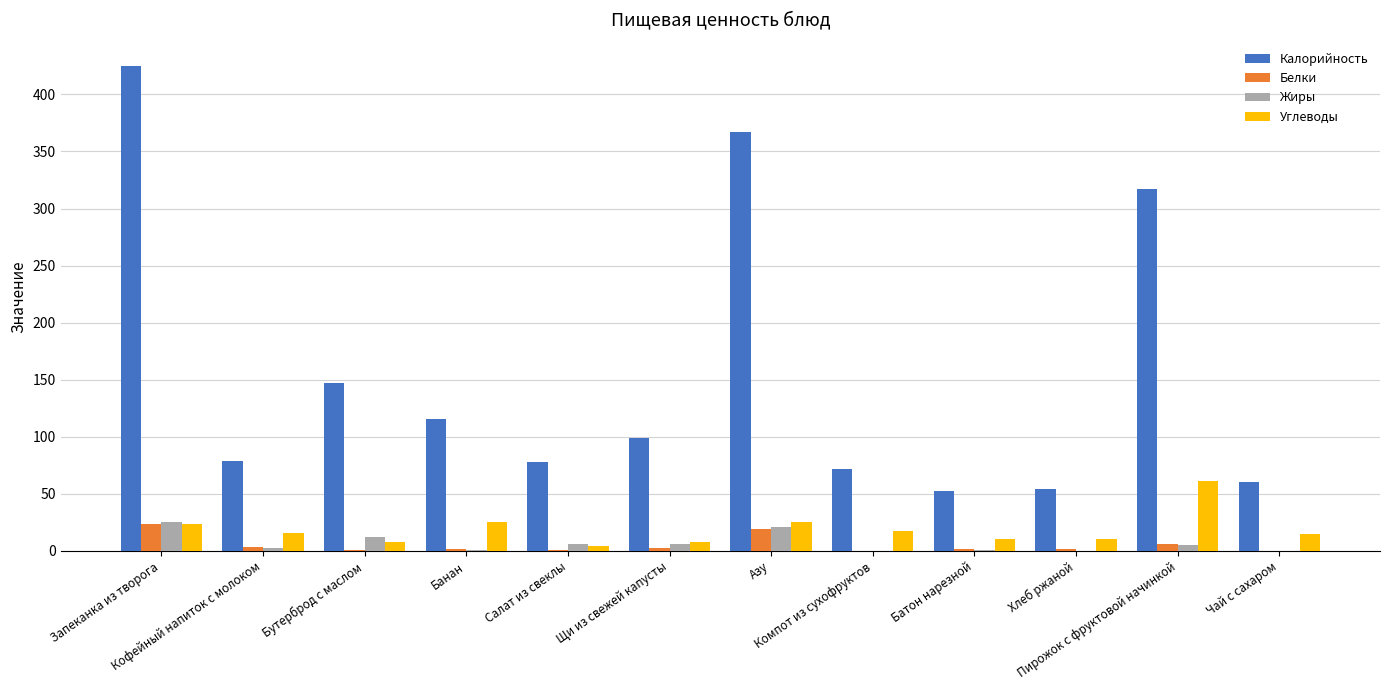

Read the Белки value at Кофейный напиток с молоком.

3.2